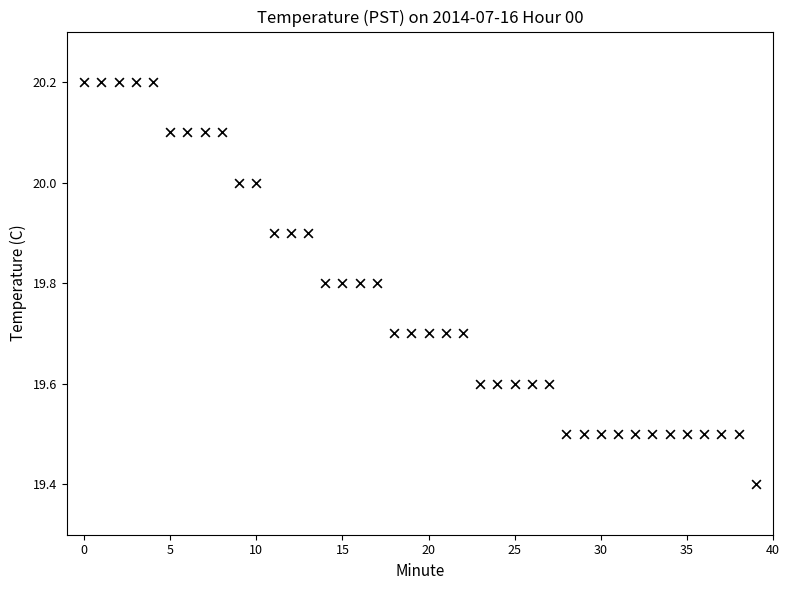

What is the range of Y values (max minus min)?

0.8